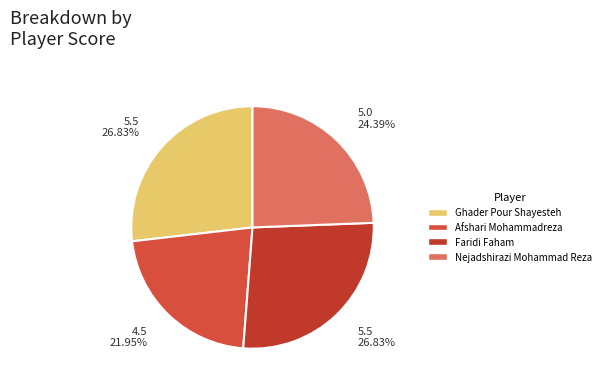

Combined, do Ghader Pour Shayesteh and Nejadshirazi Mohammad Reza account for over 50%?

Yes